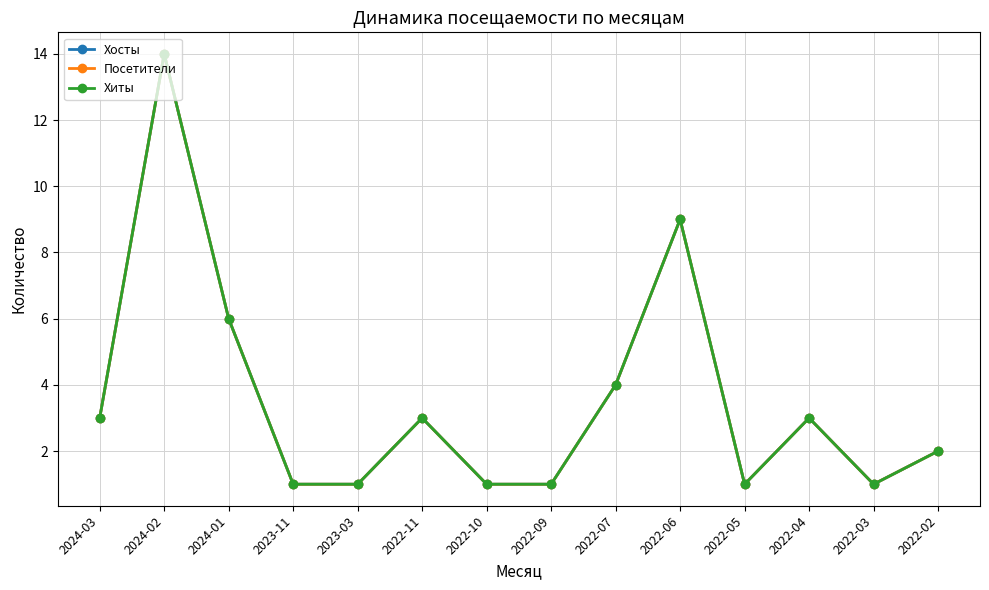

What is the label of the 9th point from the right?

2022-11